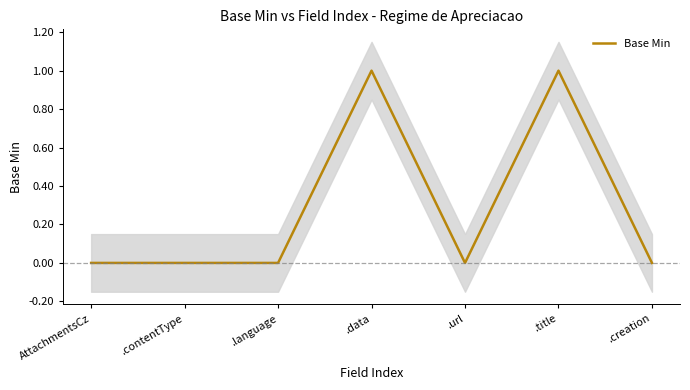

What is the label of the 2nd point from the left?

.contentType